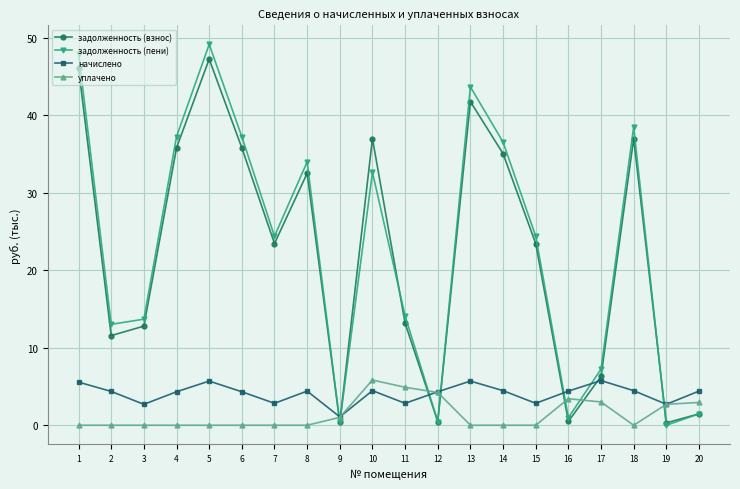

True or false: задолженность (пени) has more than 0 points higher than both neighbors.

True